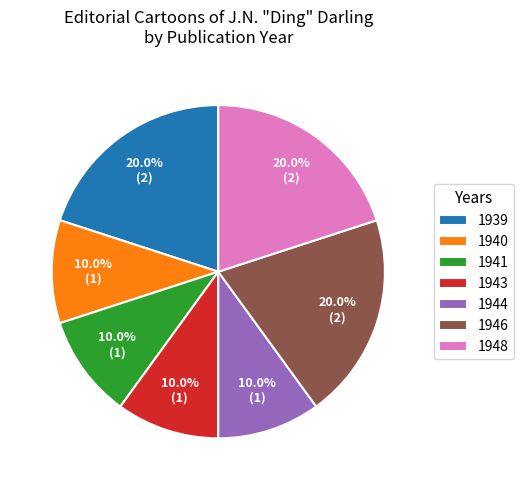

Does 1948 represent more than half of the total?

No